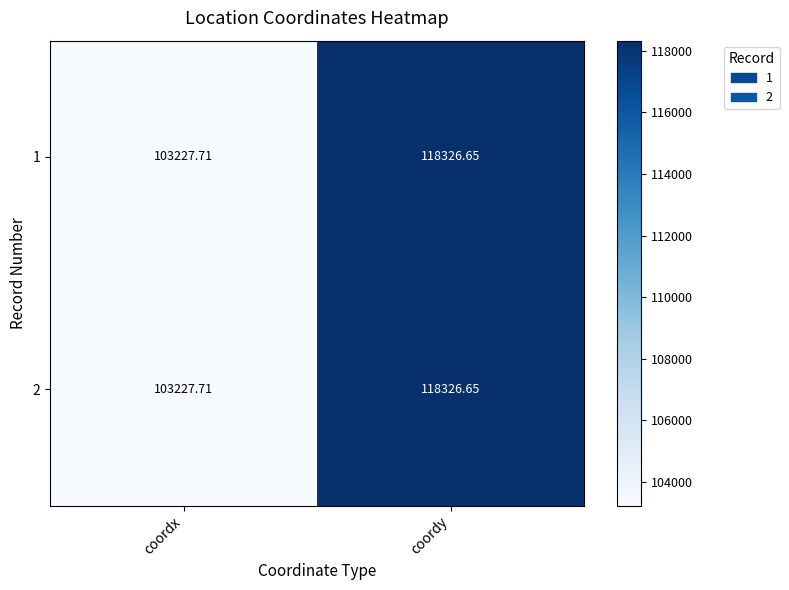

At which category is the sum across all series the highest?

coordy